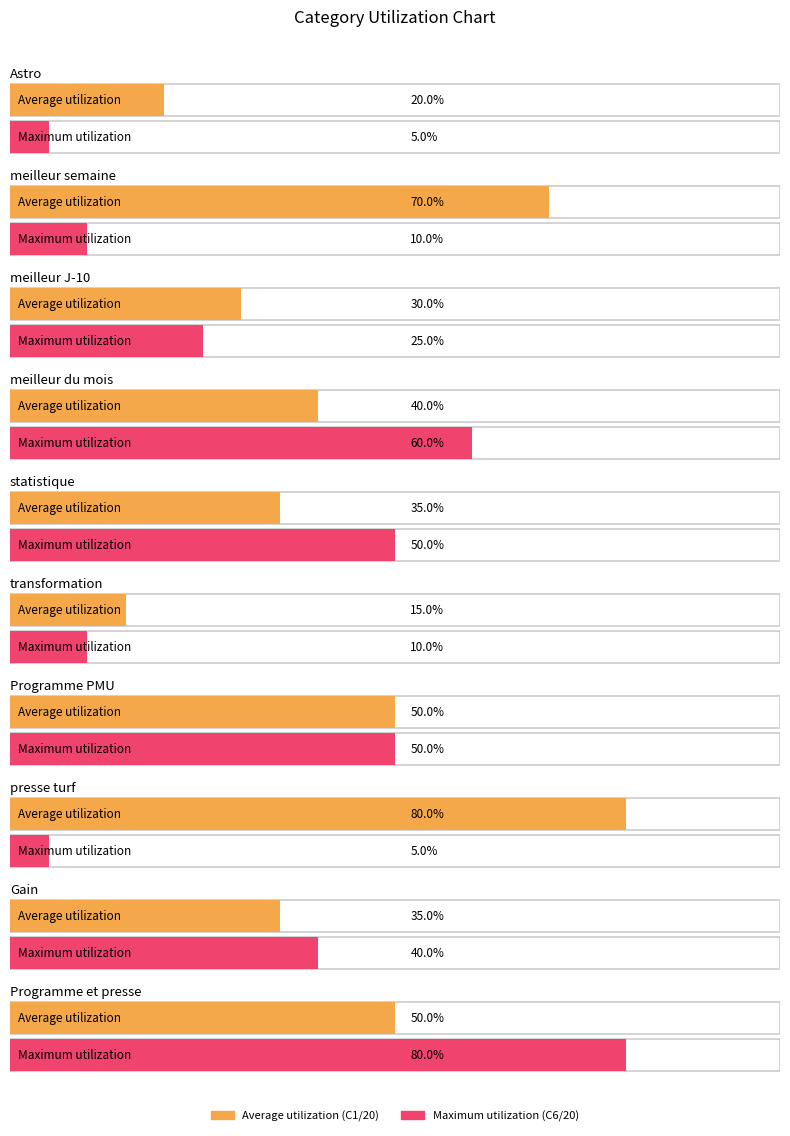

How many data points in C1 are less than 7?

5